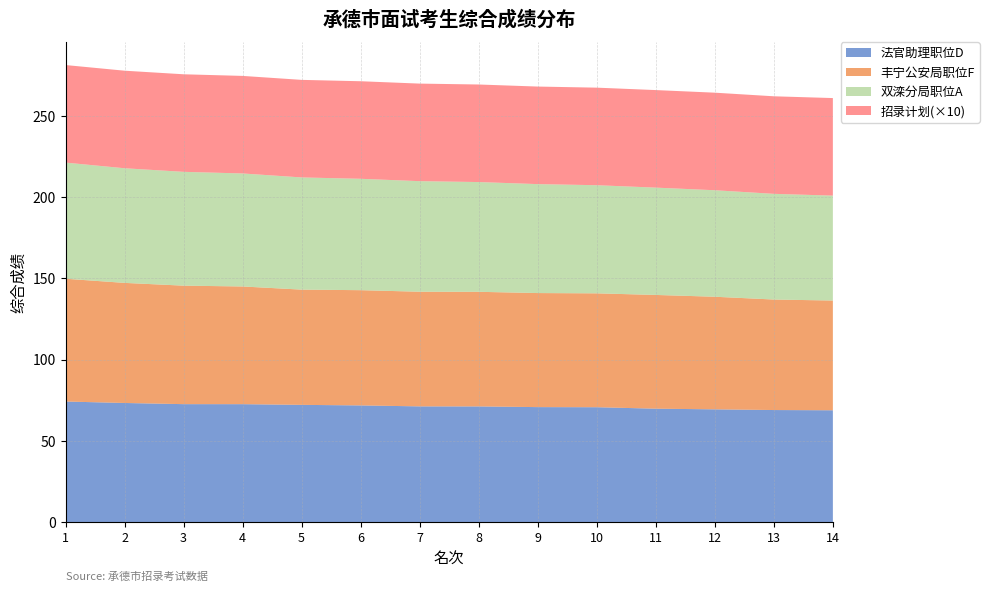

Reading right to left, what are all the values shown in this chart?

综合名次: 14.0	13.0	12.0	11.0	10.0	9.0	8.0	7.0	6.0	5.0	4.0	3.0	2.0	1.0
综合成绩: 69.0	69.1	69.5	69.9	70.8	70.9	71.3	71.3	71.9	72.3	72.7	72.7	73.4	74.3
招录计划: 6.0	6.0	6.0	6.0	6.0	6.0	6.0	6.0	6.0	6.0	6.0	6.0	6.0	6.0
法官助理: 69.0	69.1	69.5	69.9	70.8	70.9	71.3	71.3	71.9	72.3	72.7	72.7	73.4	74.3
公安局职位: 67.5	68.0	69.3	70.0	70.0	70.1	70.5	70.5	70.9	70.9	72.4	72.9	73.9	75.5
双滦分局: 64.5	65.0	65.5	66.0	66.5	67.0	67.5	68.0	68.5	69.0	69.5	70.0	70.5	71.4